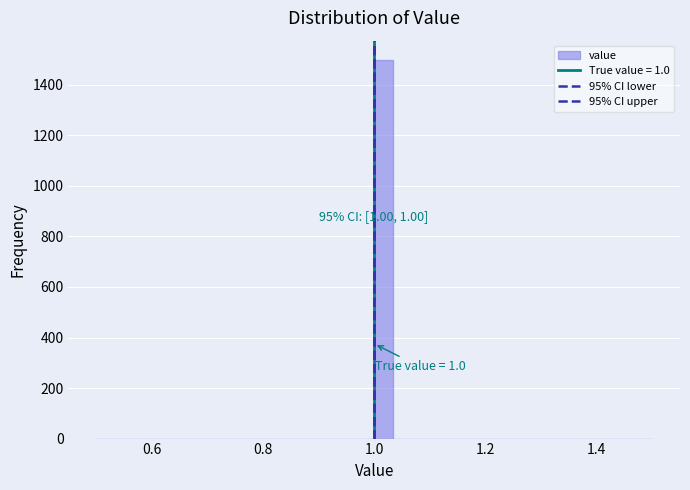

Read against the x-axis, roughly where is the centre of the tallest bar?

1.02